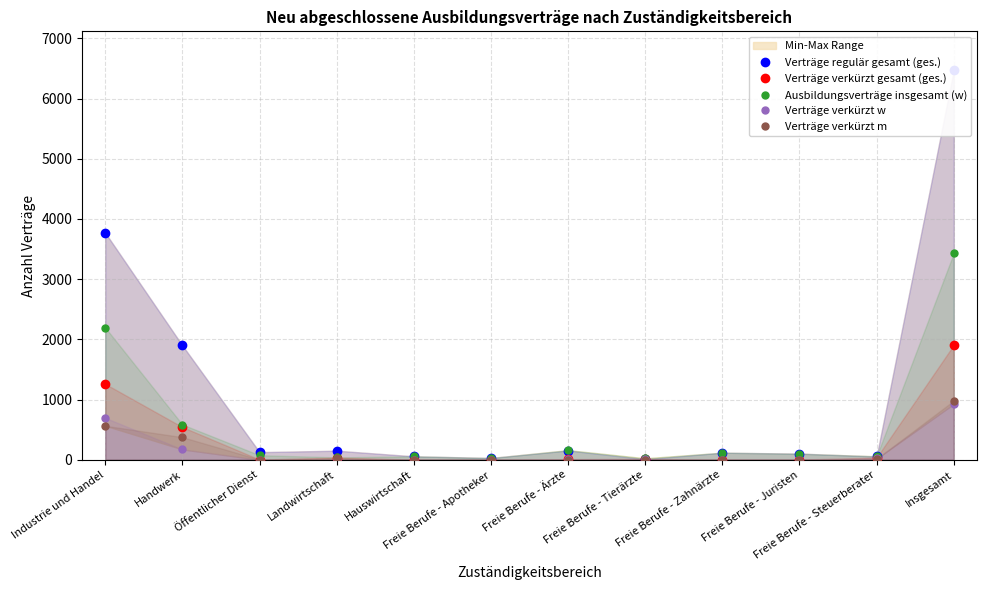

Does the chart have visible grid lines?

Yes